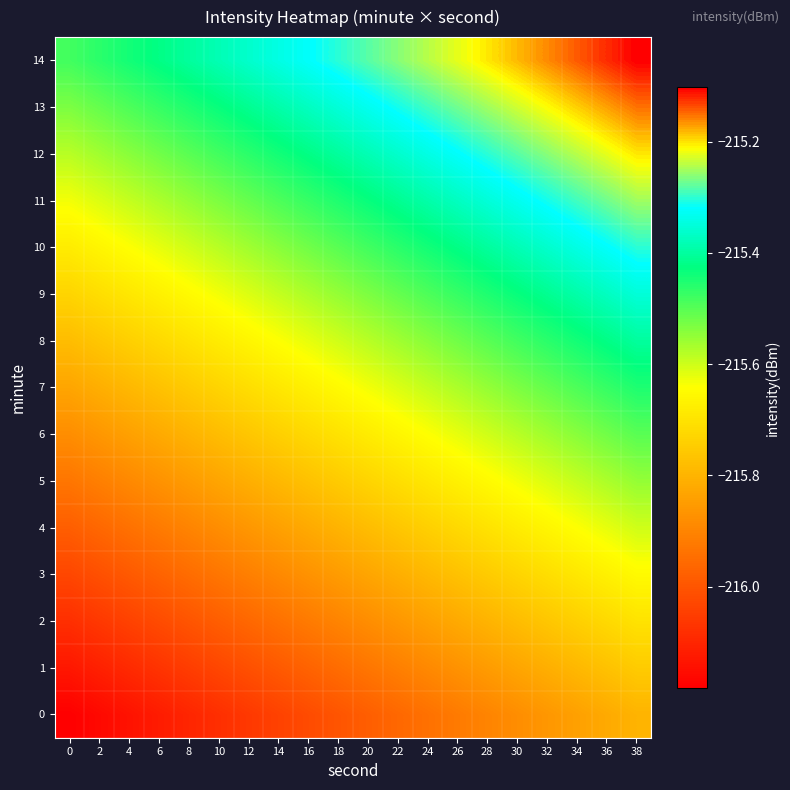

What is the difference between the highest and lowest values at 14?

0.7